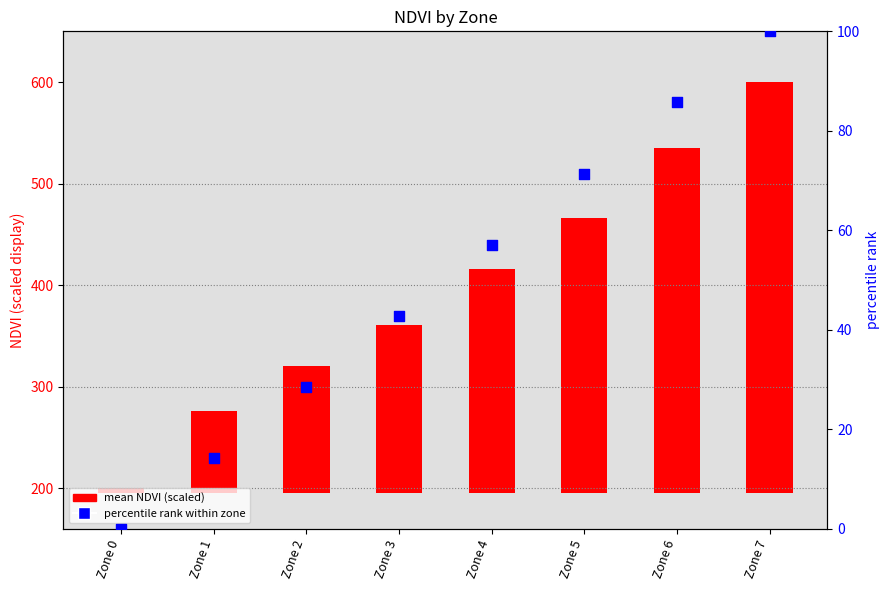

Which series contains the lowest Y value?

percentile rank within zone